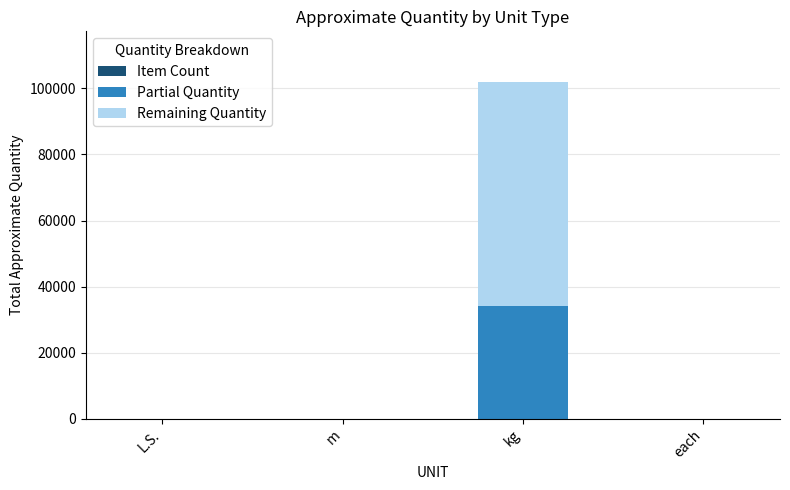

At which category is the sum across all series the highest?

kg